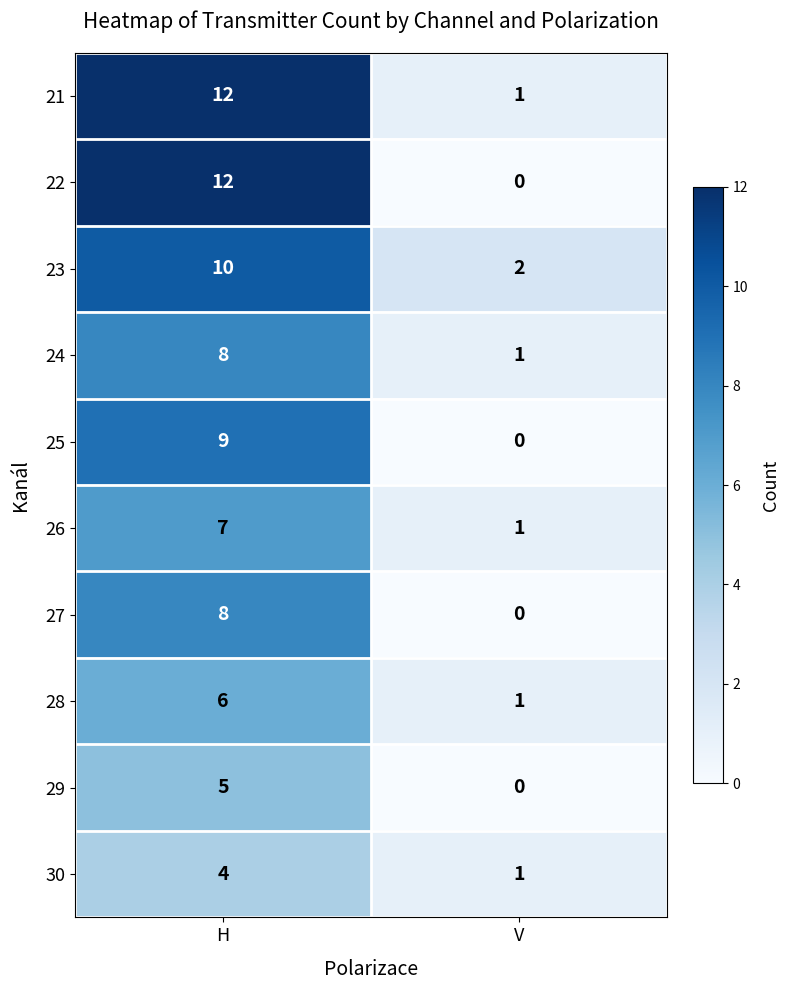

Which series has the largest total across all categories?

21